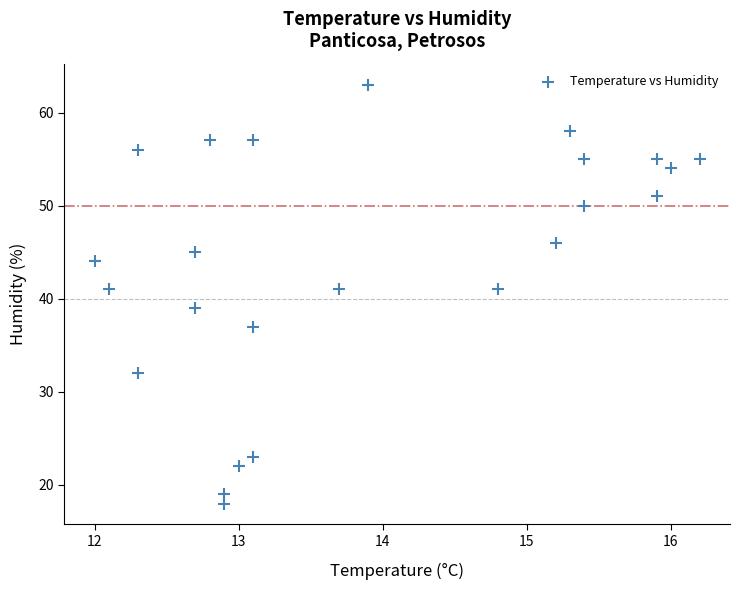

What is the range of Y values (max minus min)?

45